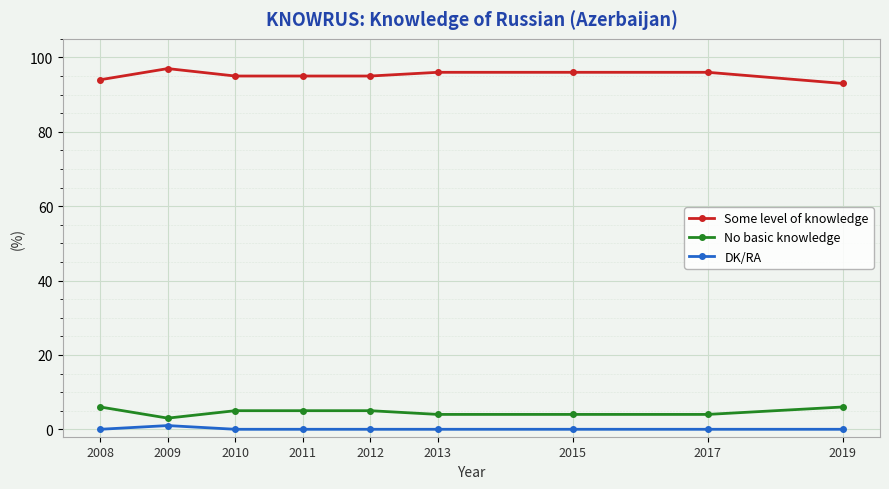

Rank the series at 2015 from highest to lowest value.

Some level of knowledge, No basic knowledge, DK/RA